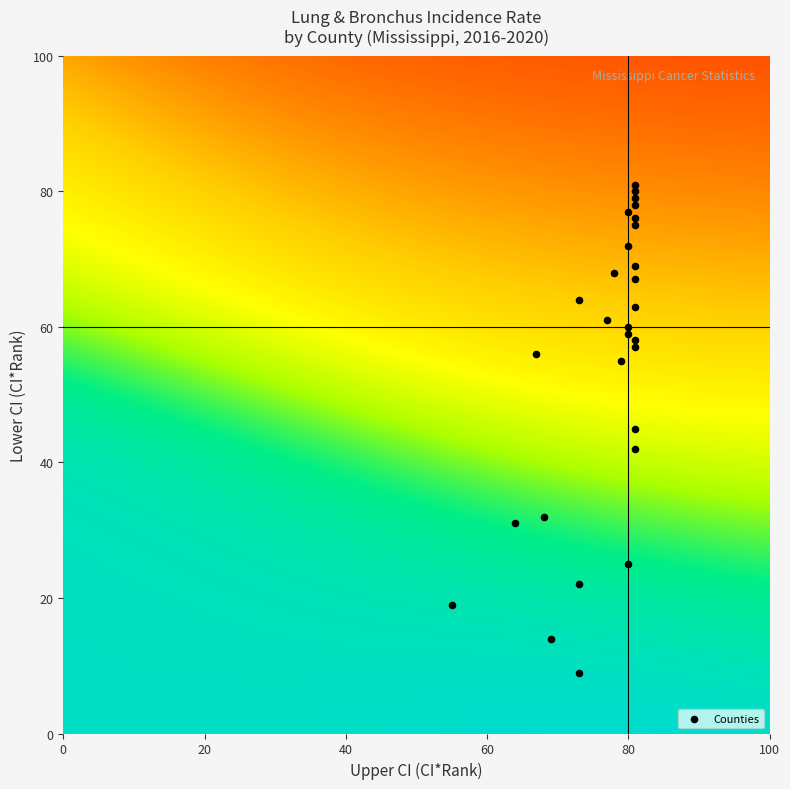

What is the range of X values (max minus min)?

26